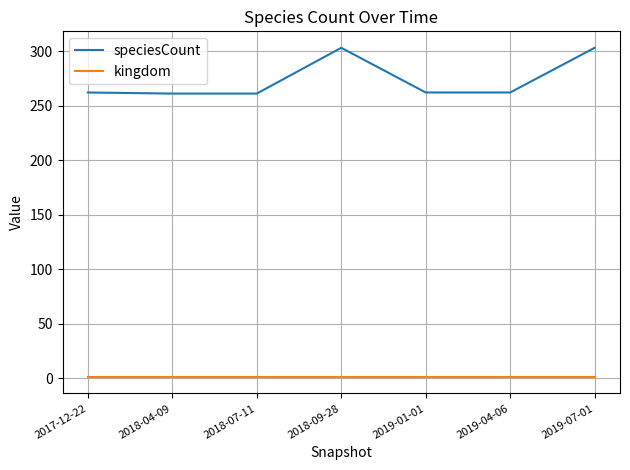

List the series in order of their overall mean, lowest first.

kingdom, speciesCount